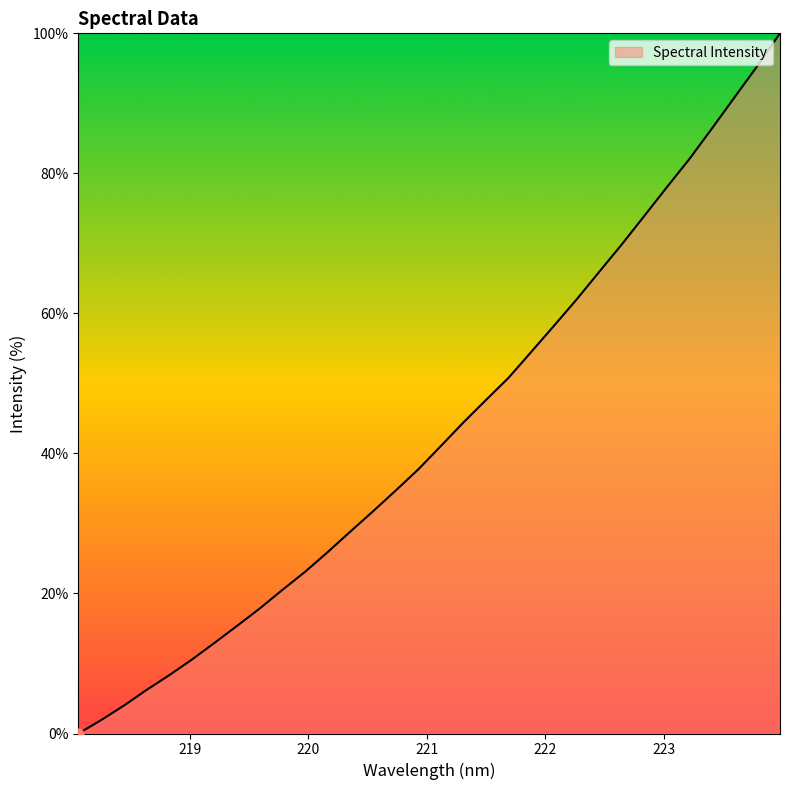

What is the difference between the maximum and minimum values?

100.0